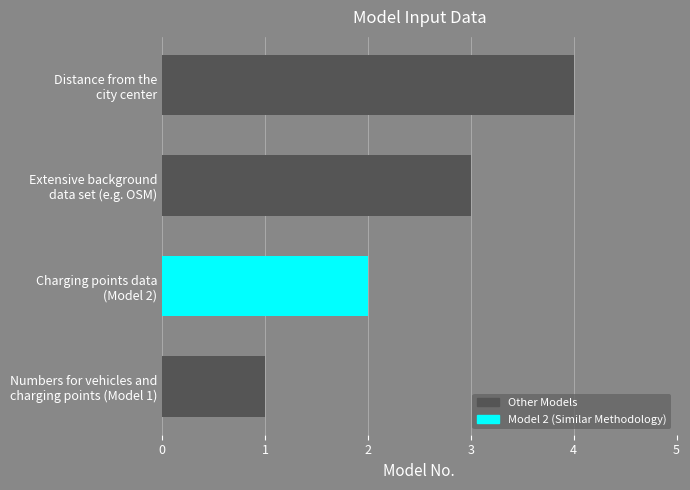

What is the sum of all values?

10